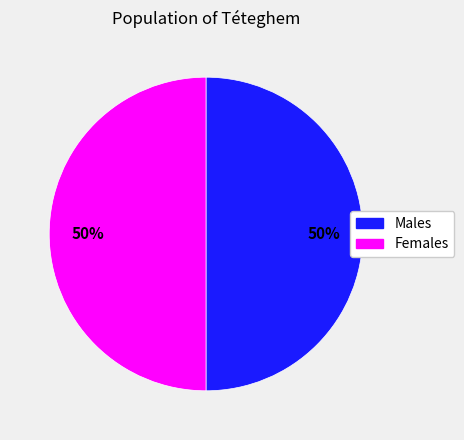

To the nearest percent, what is the average slice percentage?

50%